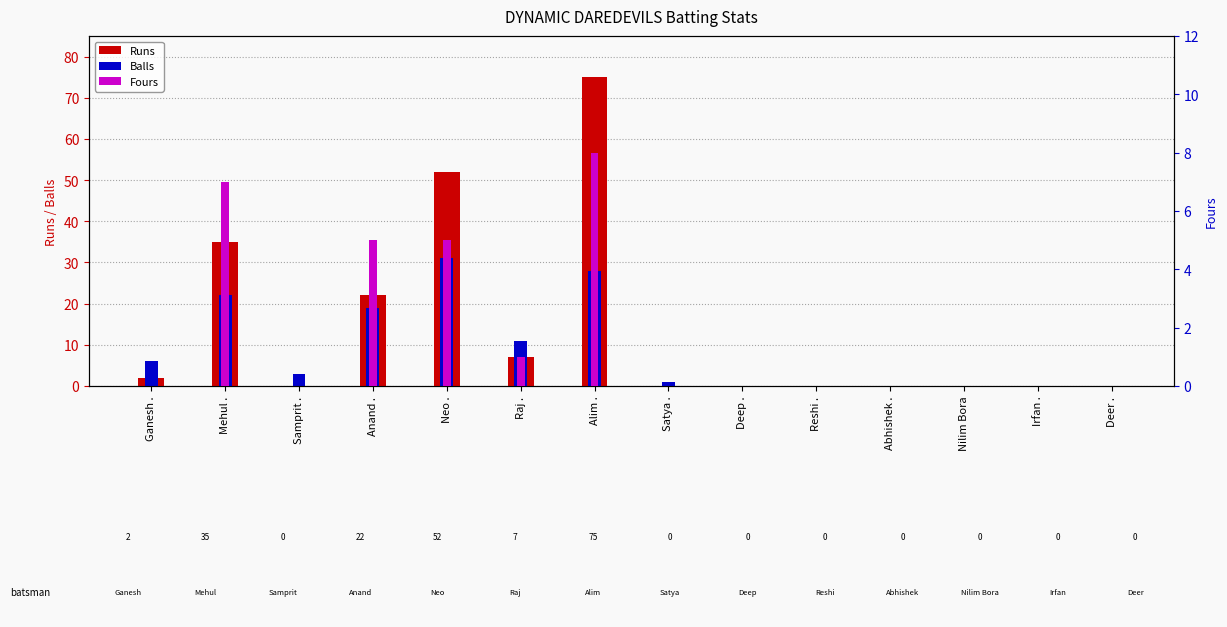

The Fours series shows 0 at Satya .. True or false?

True